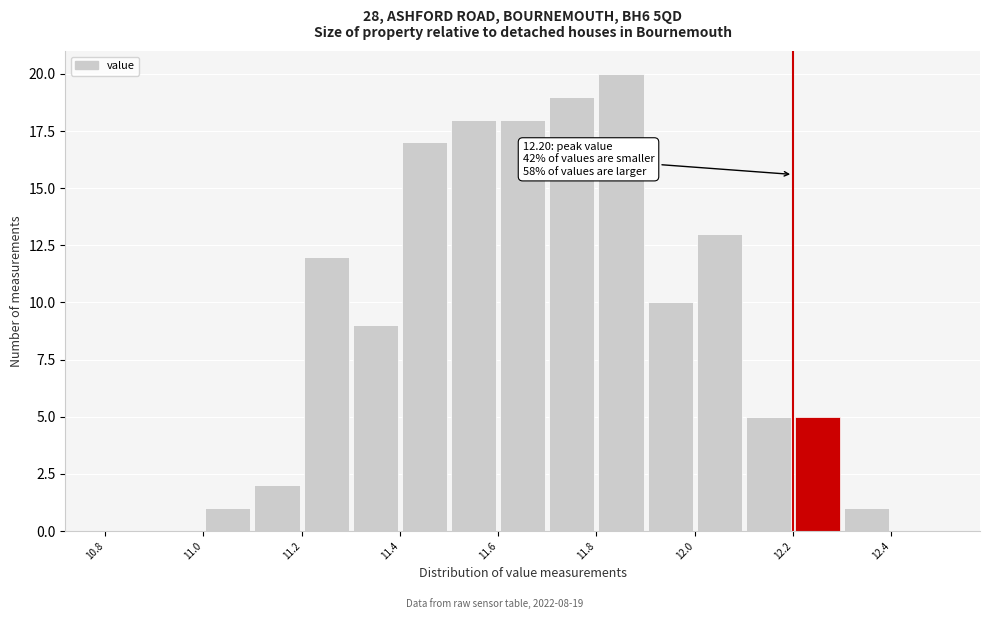

Over which range of the x-axis is the bar tallest?

11.8 to 11.9